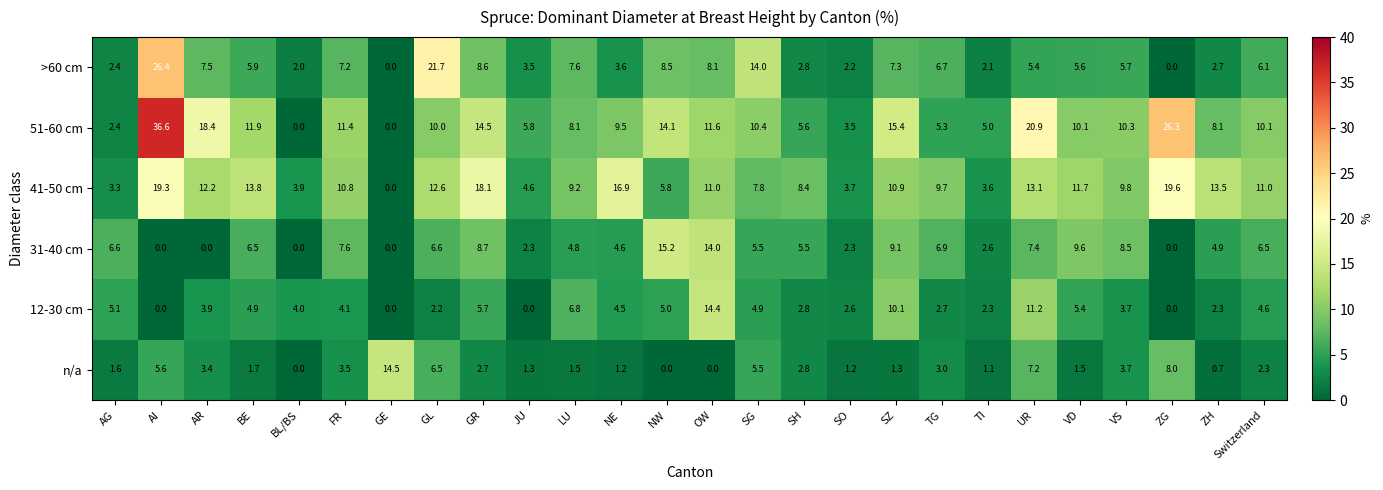

At which label does 31-40 cm first exceed 6?

AG